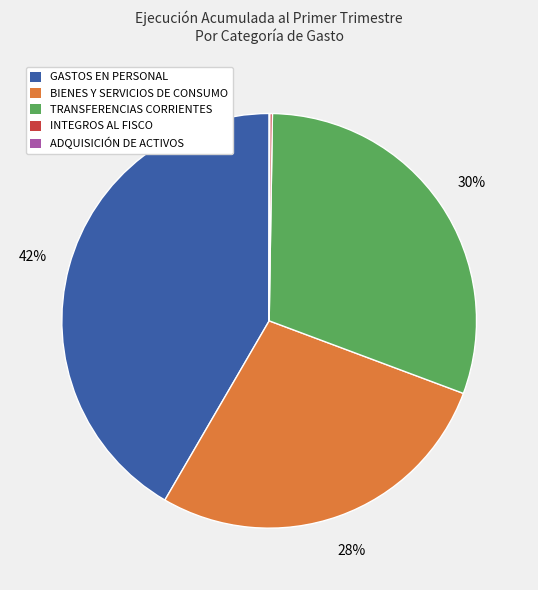

Is there a majority slice in this chart?

No